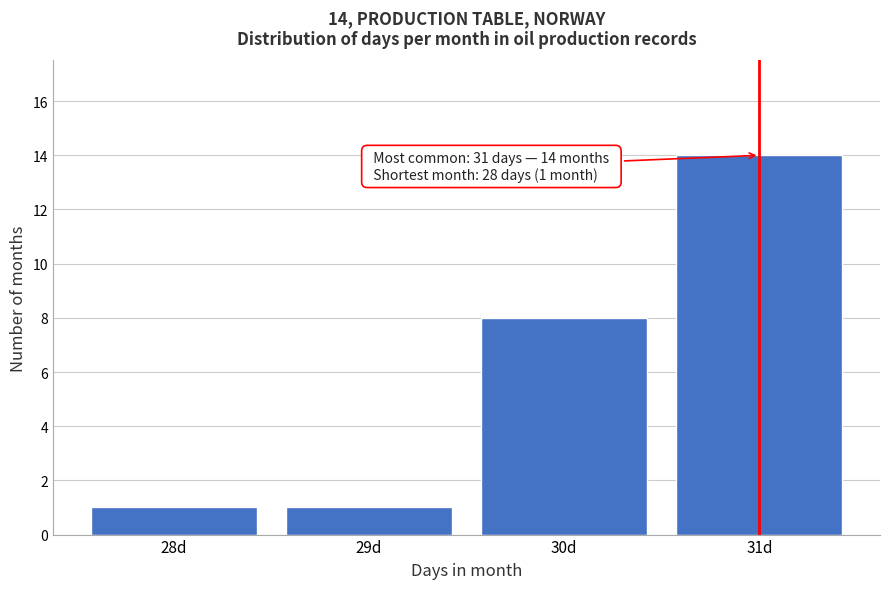

Reading right to left, what are all the values shown in this chart?

14	8	1	1